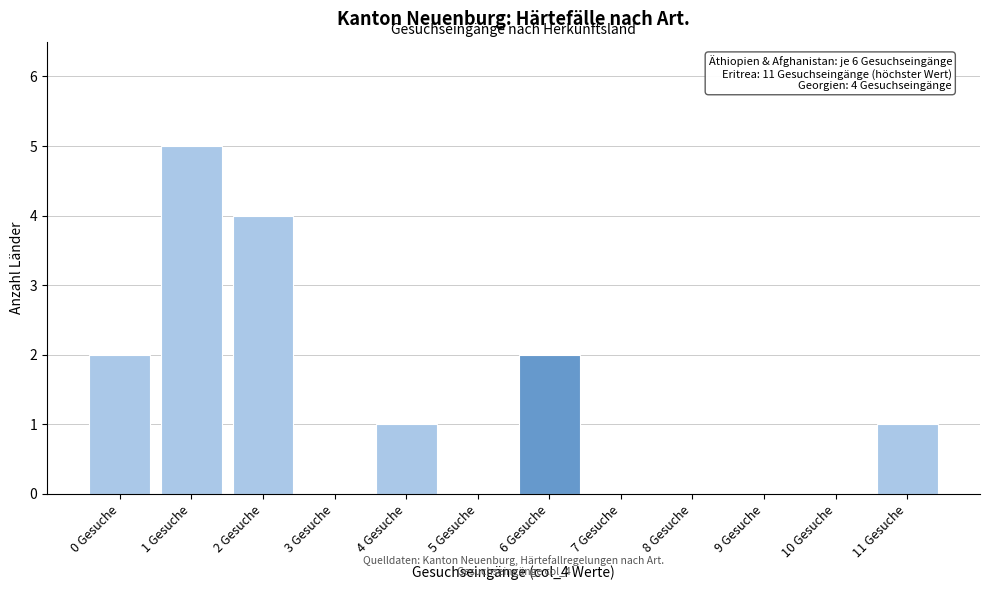

Reading left to right, list all the values displayed in this chart.

0 Gesuche=2	1 Gesuche=5	2 Gesuche=4	3 Gesuche=0	4 Gesuche=1	5 Gesuche=0	6 Gesuche=2	7 Gesuche=0	8 Gesuche=0	9 Gesuche=0	10 Gesuche=0	11 Gesuche=1